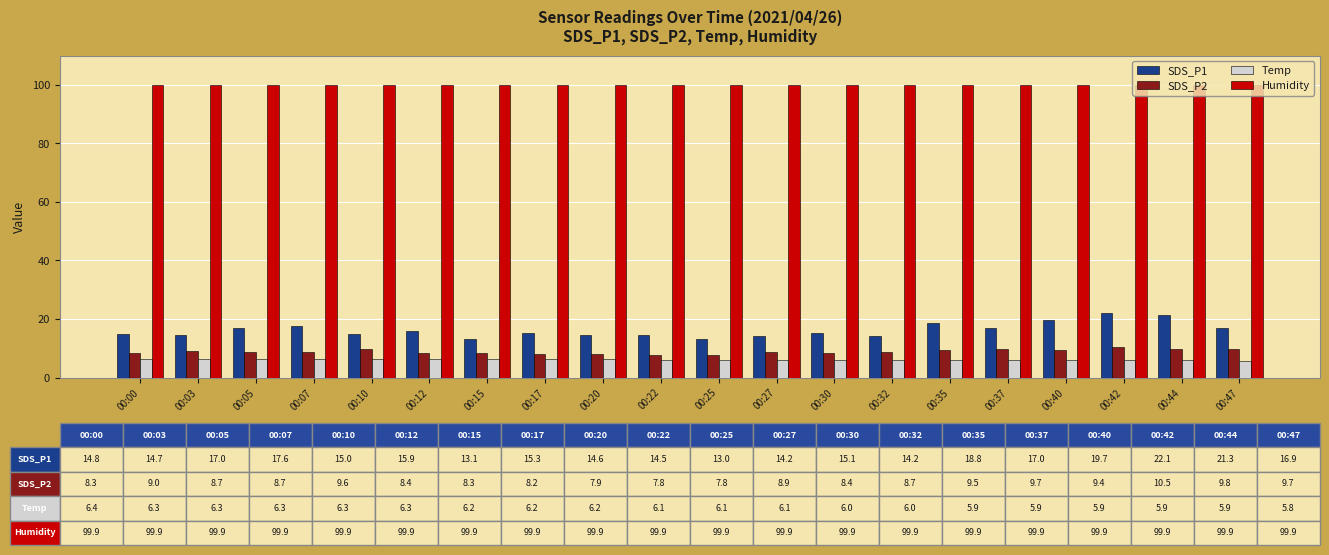

What is the average value of the Humidity series?

99.9